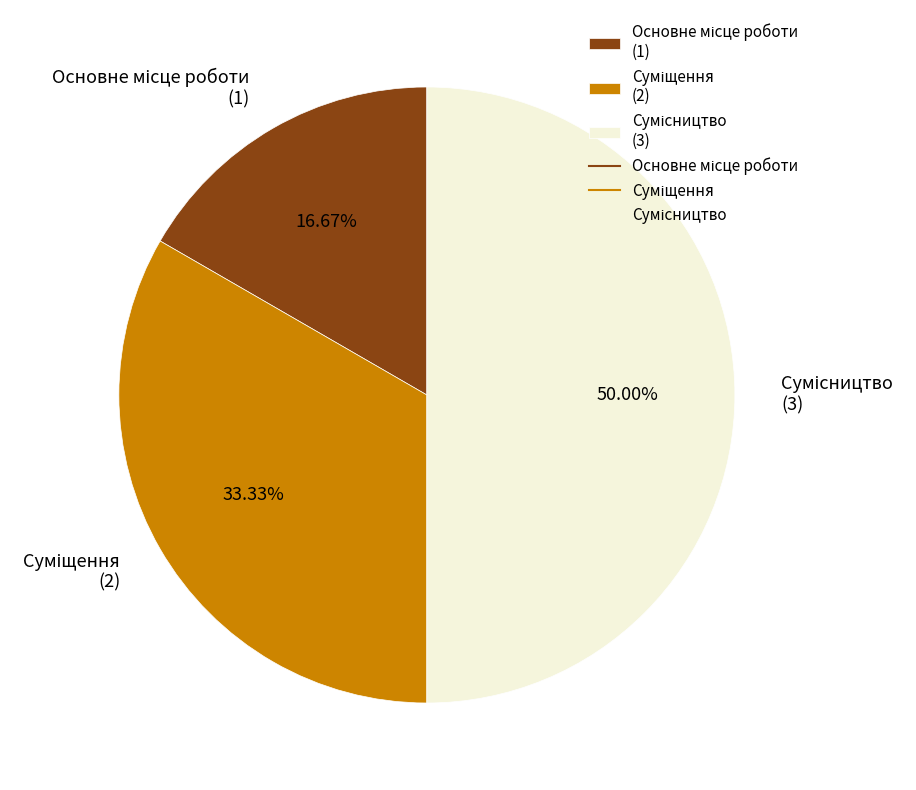

Is it true that Основне місце роботи is 17% of the pie?

True